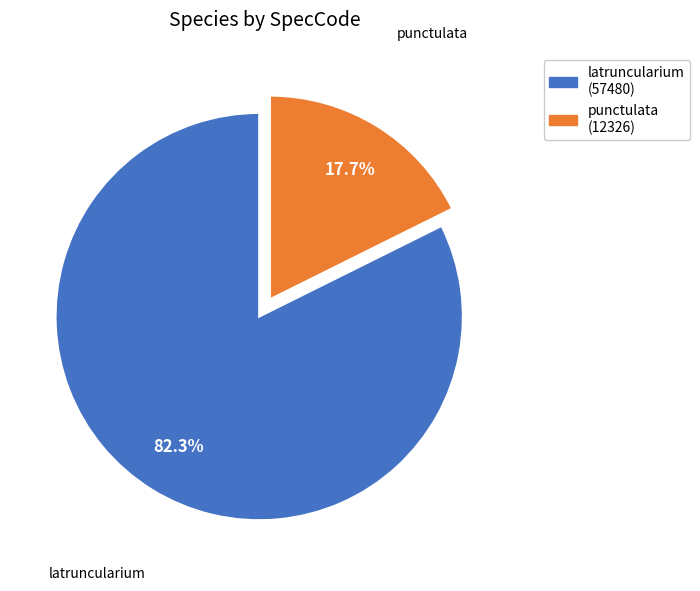

What portion of the pie excludes latruncularium?

17.7%